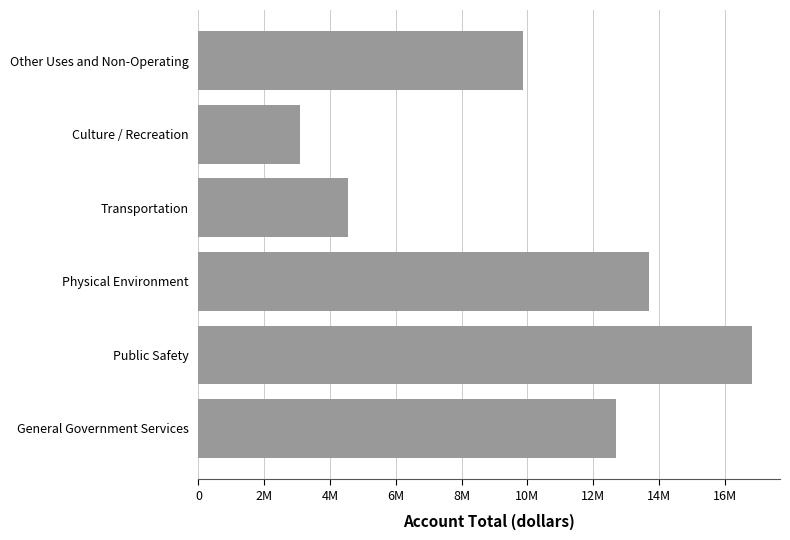

Rank the categories by value from highest to lowest.

Public Safety, Physical Environment, General Government Services, Other Uses and Non-Operating, Transportation, Culture / Recreation